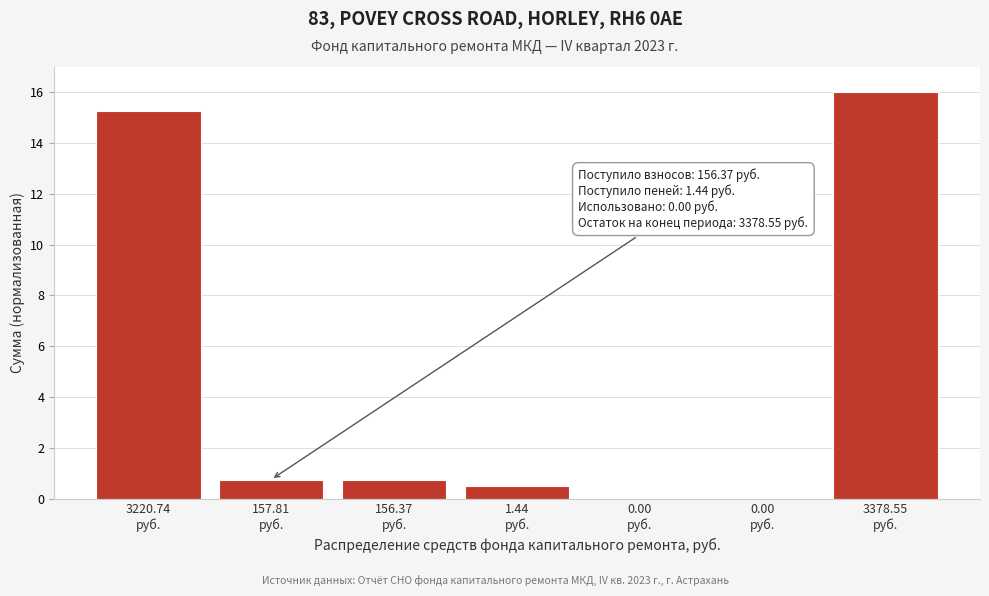

Count the number of data series in this chart.

1